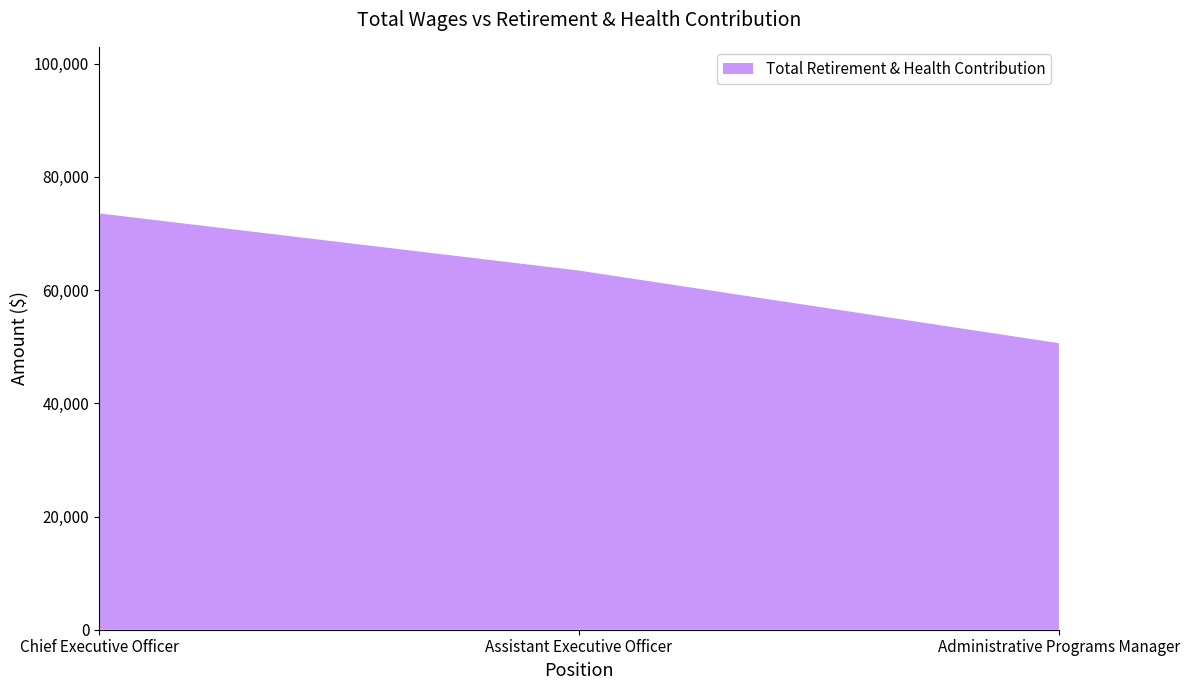

Reading right to left, list all the values displayed in this chart.

Administrative Programs Manager=50622	Assistant Executive Officer=63450	Chief Executive Officer=73553